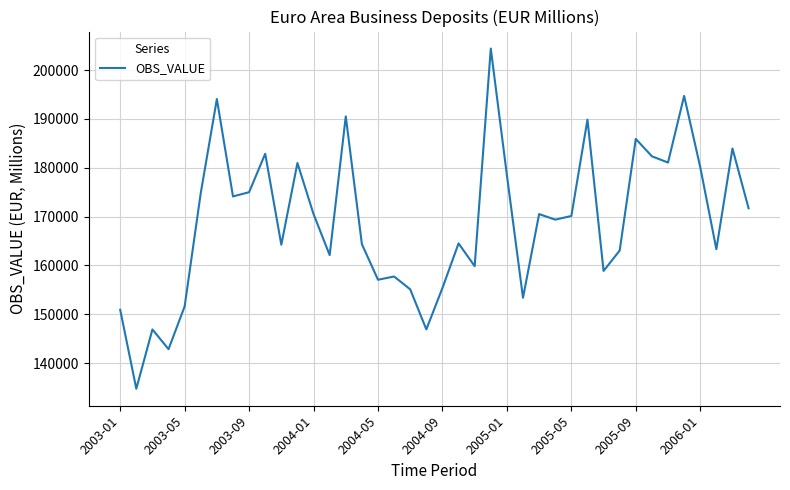

What is the difference between the maximum and minimum values?

69646.0